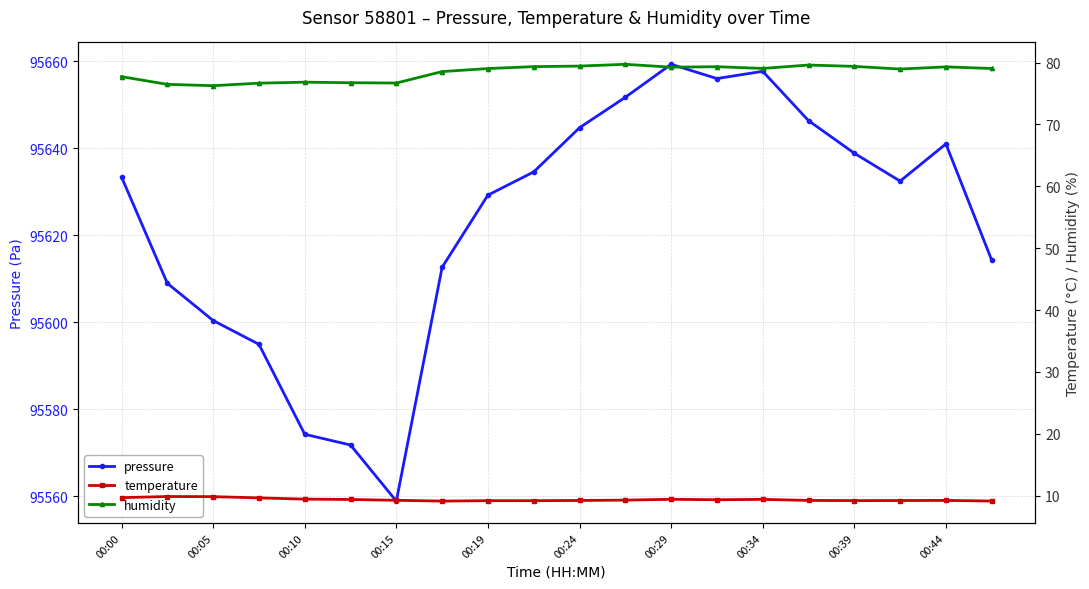

What are all the series names shown in the legend?

pressure, temperature, humidity